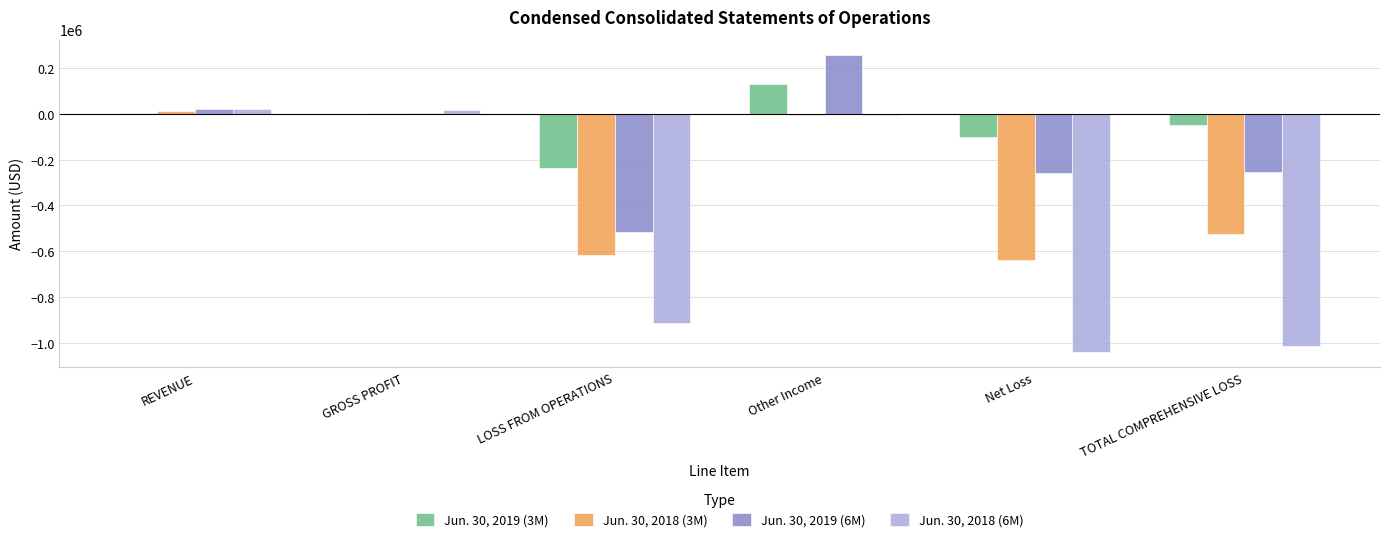

Which series has the largest total across all categories?

Jun. 30, 2019 (3M)